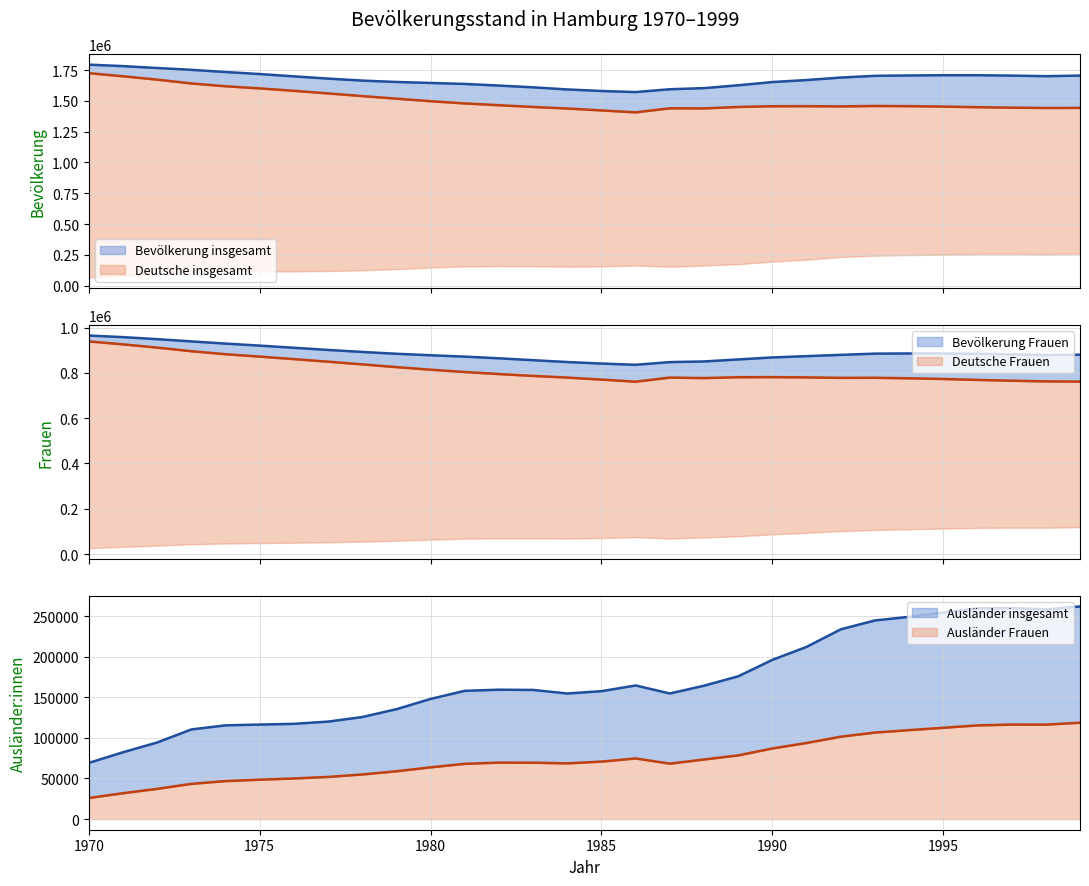

At which category does the chart reach its minimum across all series?

1970